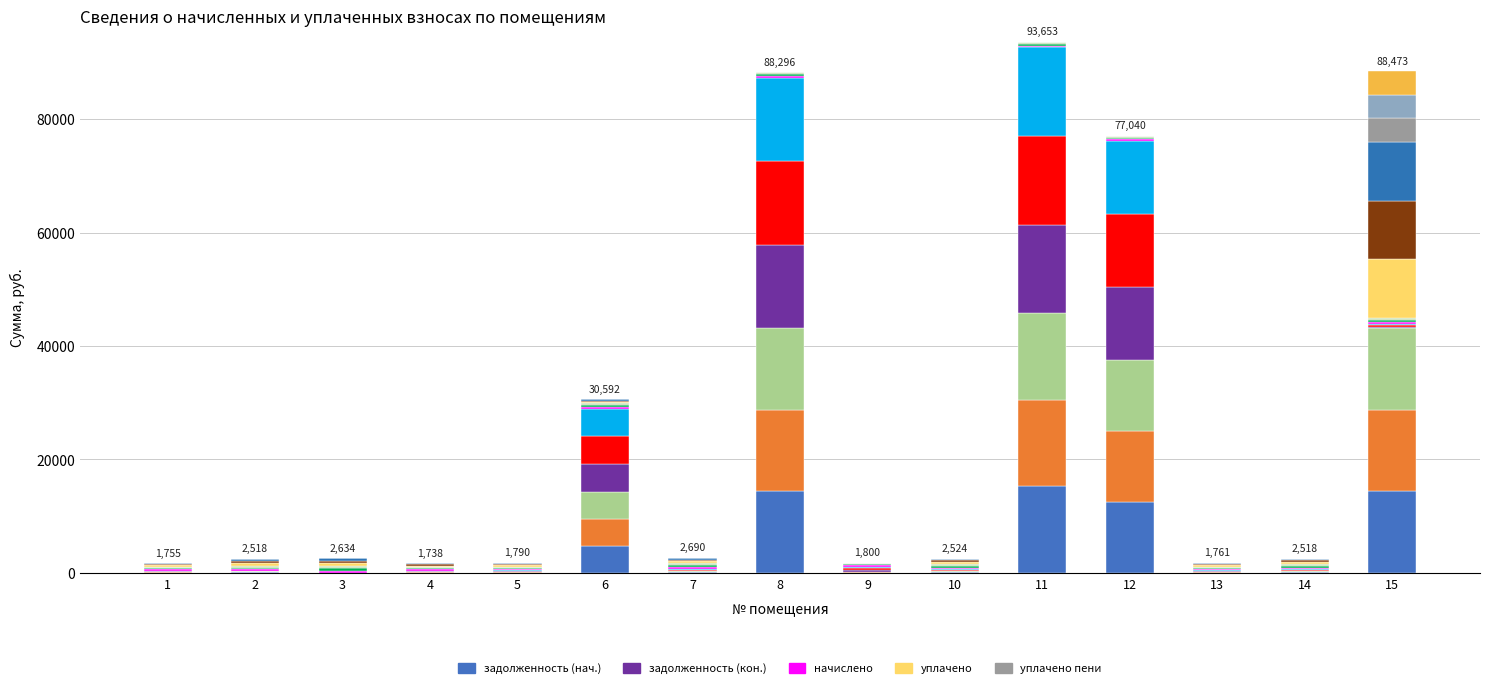

Rank the series at 3 from highest to lowest value.

уплачено, начислено, задолженность (нач.), задолженность (кон.), уплачено пени